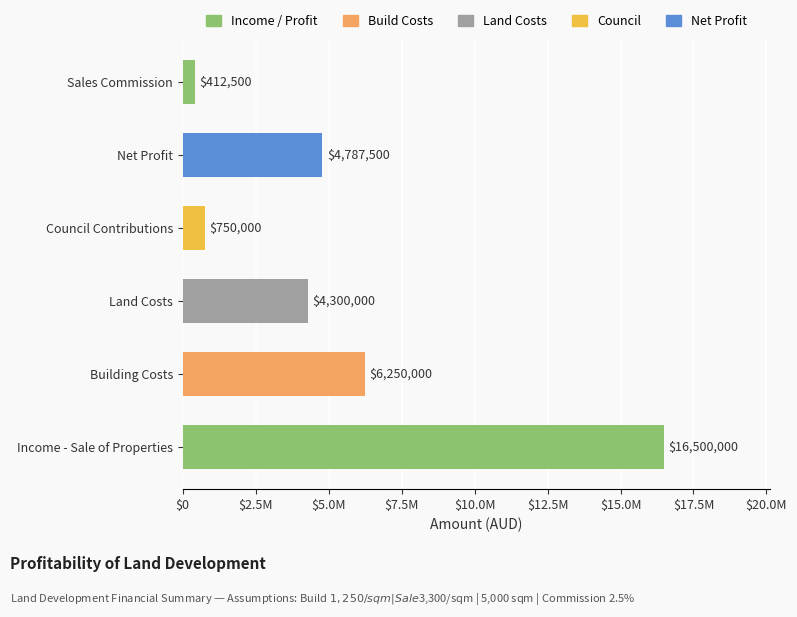

Does the chart contain stacked bars?

No